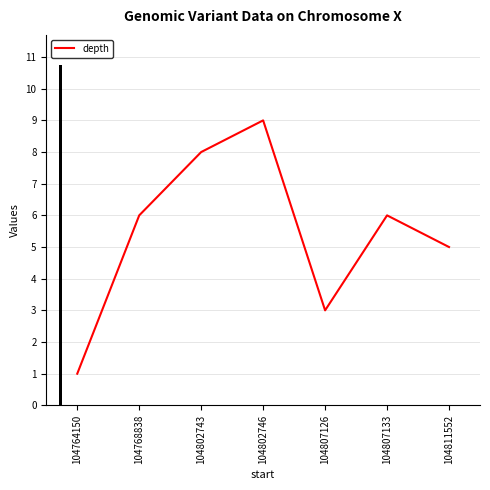

Where does the data first go above 6?

104802743